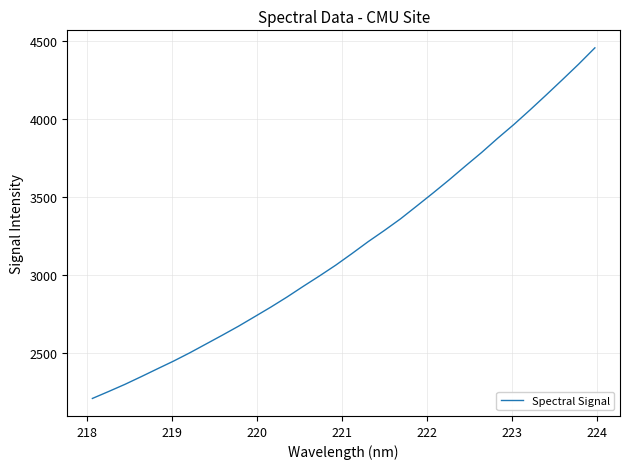

Does the chart display data point markers on the line(s)?

No